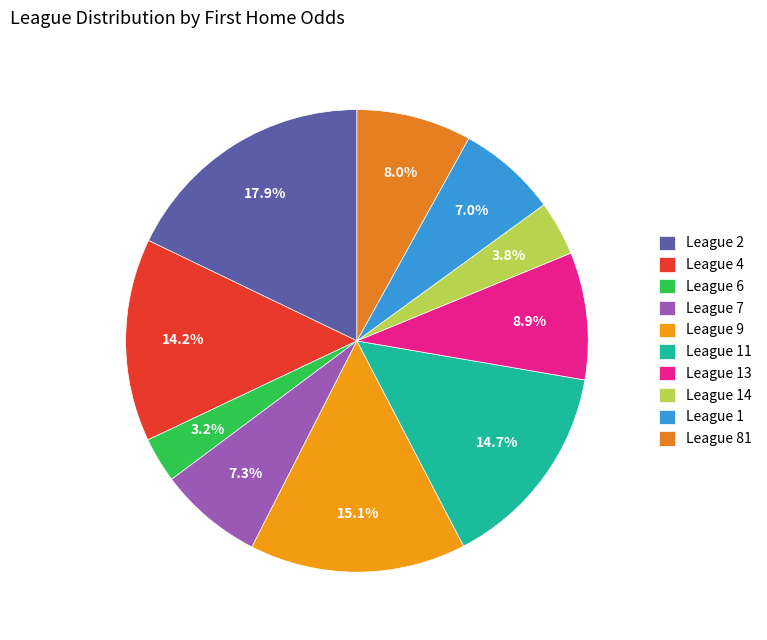

Which slice is the largest?

League 2